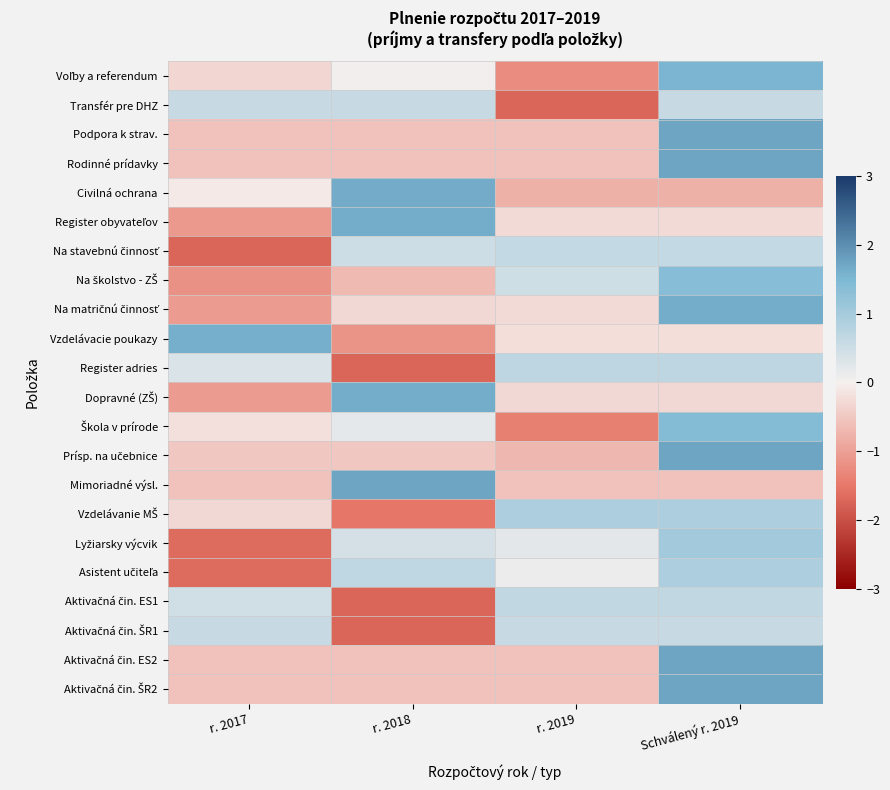

At r. 2017, list the series in order from smallest to largest.

Na stavebnú činnosť, Lyžiarsky výcvik, Asistent učiteľa, Na školstvo - ZŠ, Register obyvateľov, Dopravné (ZŠ), Na matričnú činnosť, Podpora k strav., Rodinné prídavky, Mimoriadné výsl., Aktivačná čin. ES2, Aktivačná čin. ŠR2, Prísp. na učebnice, Voľby a referendum, Vzdelávanie MŠ, Škola v prírode, Civilná ochrana, Register adries, Aktivačná čin. ES1, Aktivačná čin. ŠR1, Transfér pre DHZ, Vzdelávacie poukazy